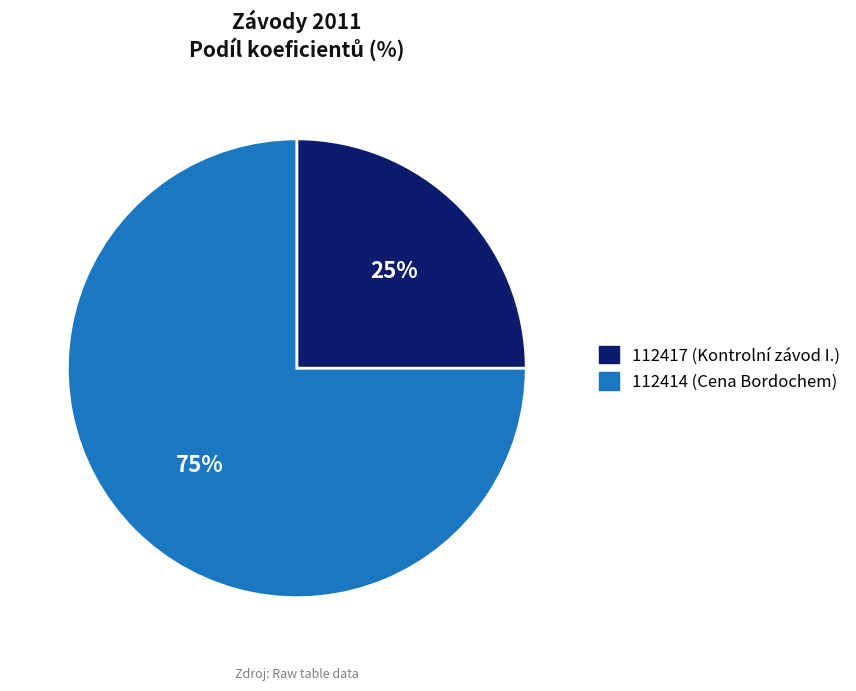

Does any single category account for the majority?

Yes